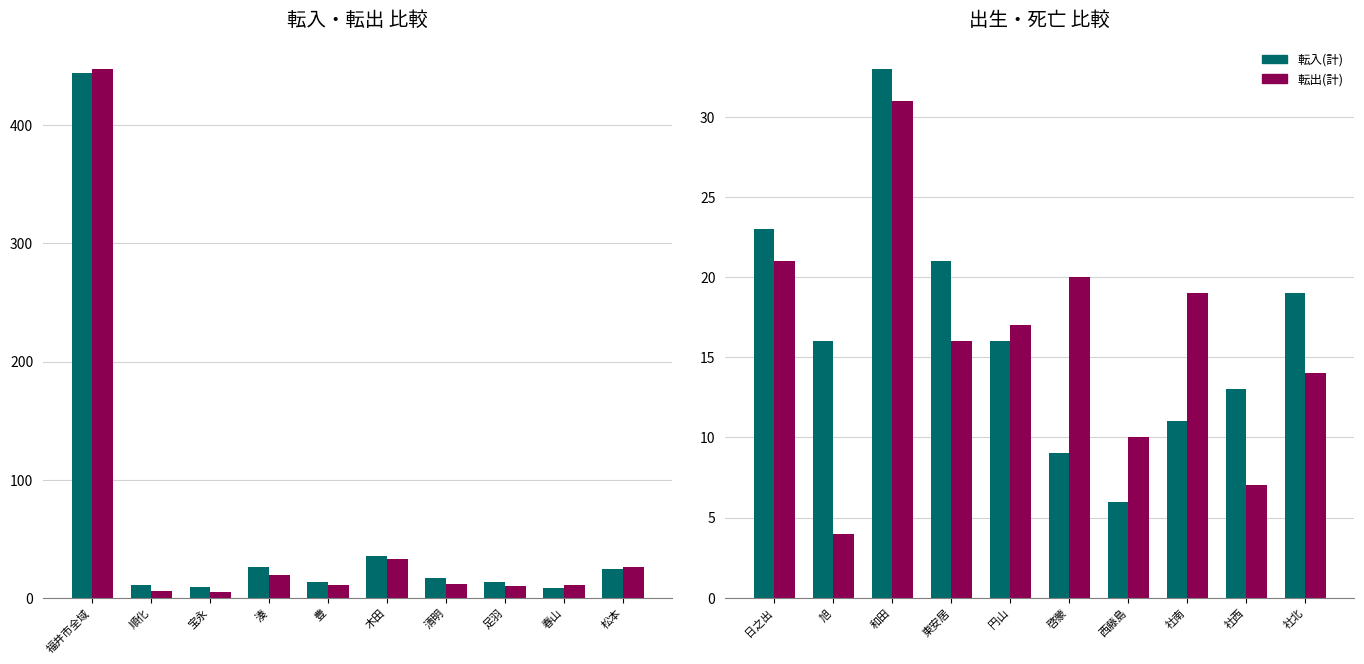

What is the value of the 転出(計) bar at the 9th from the left?

7